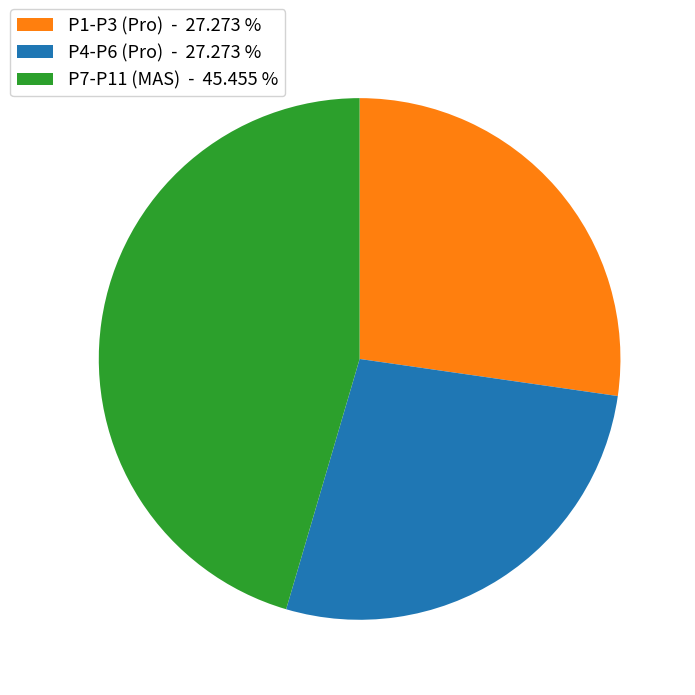

How many segments does this pie chart have?

3